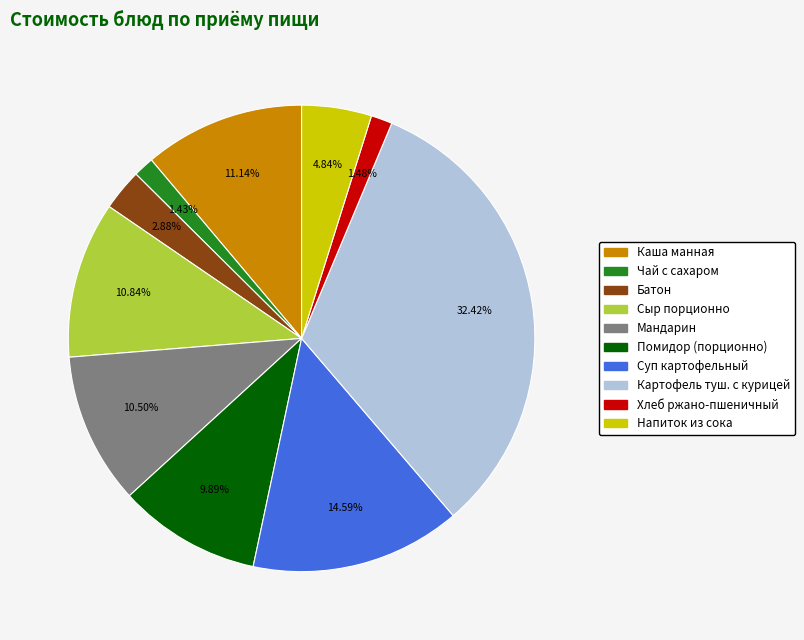

How many segments does this pie chart have?

10